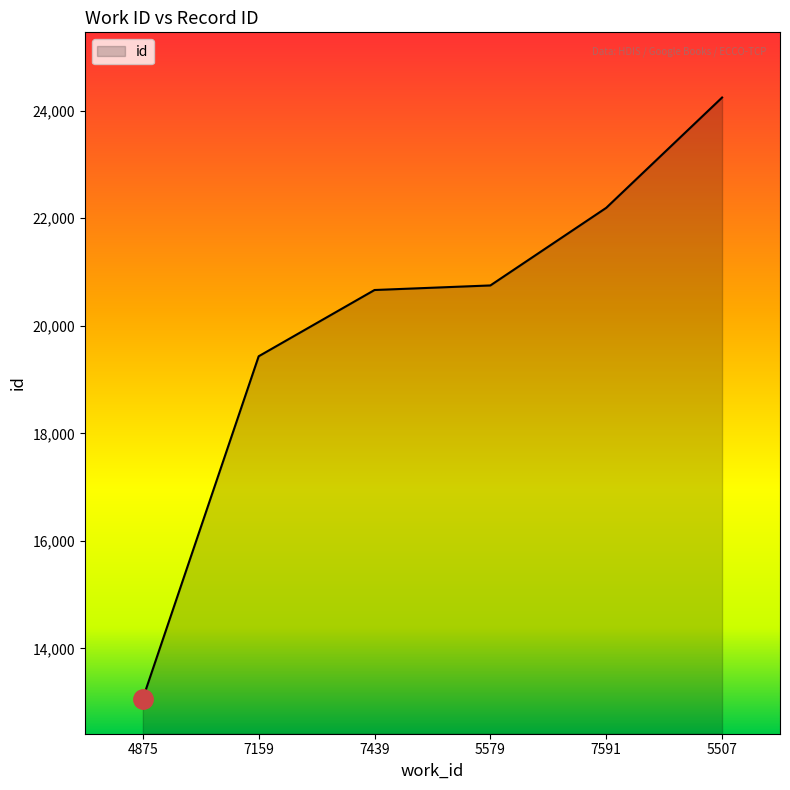

How many values are below 20750?

3